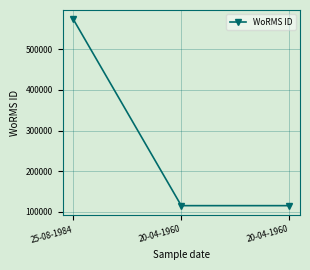

How many lines are shown in the chart?

1